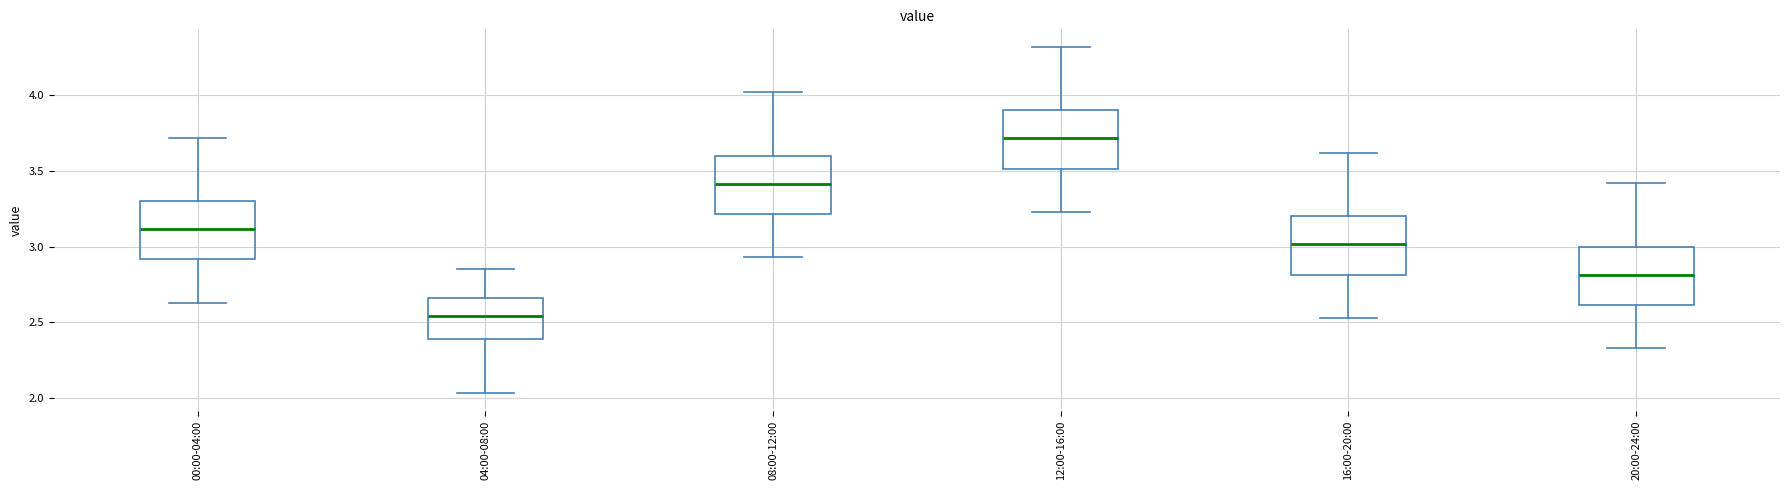

Which box's median line is the highest?

12:00-16:00